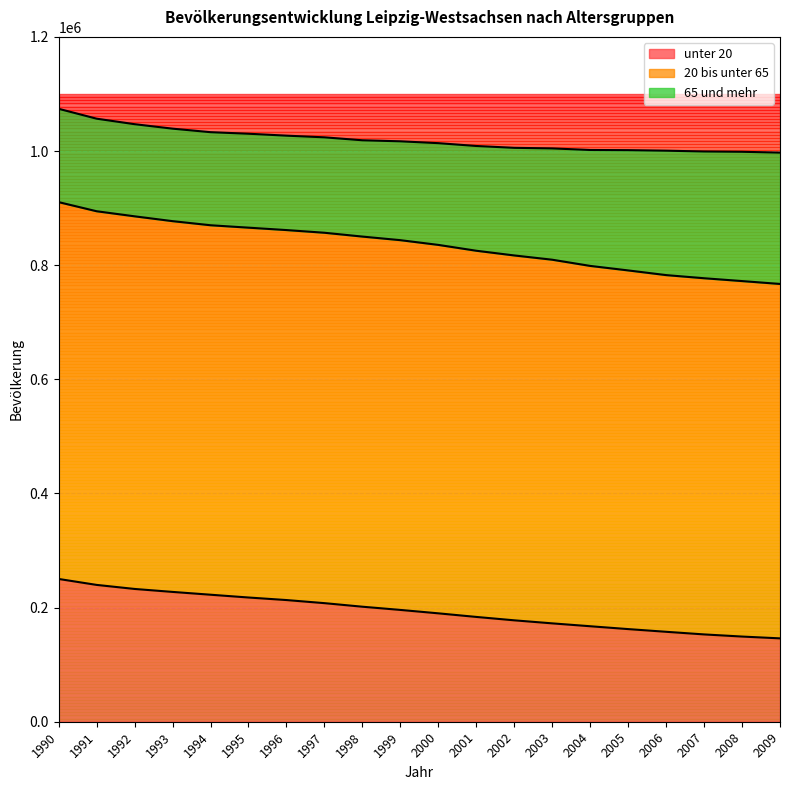

Where does the 20 bis unter 65 series first go above 647401?

1990